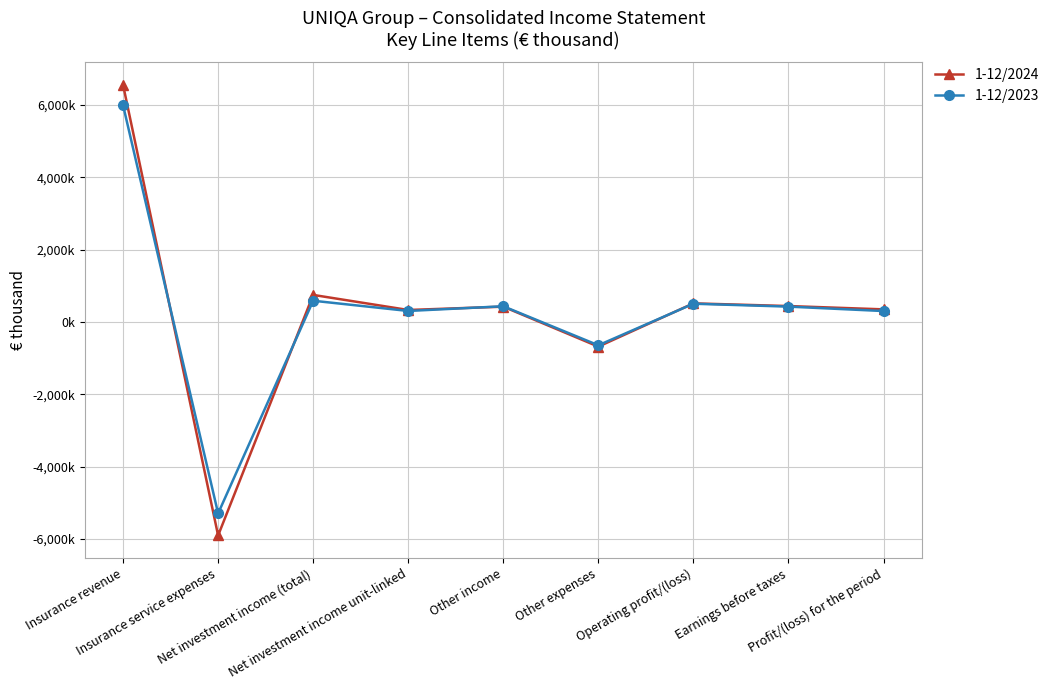

Rank the series at Insurance service expenses from lowest to highest value.

1-12/2024, 1-12/2023